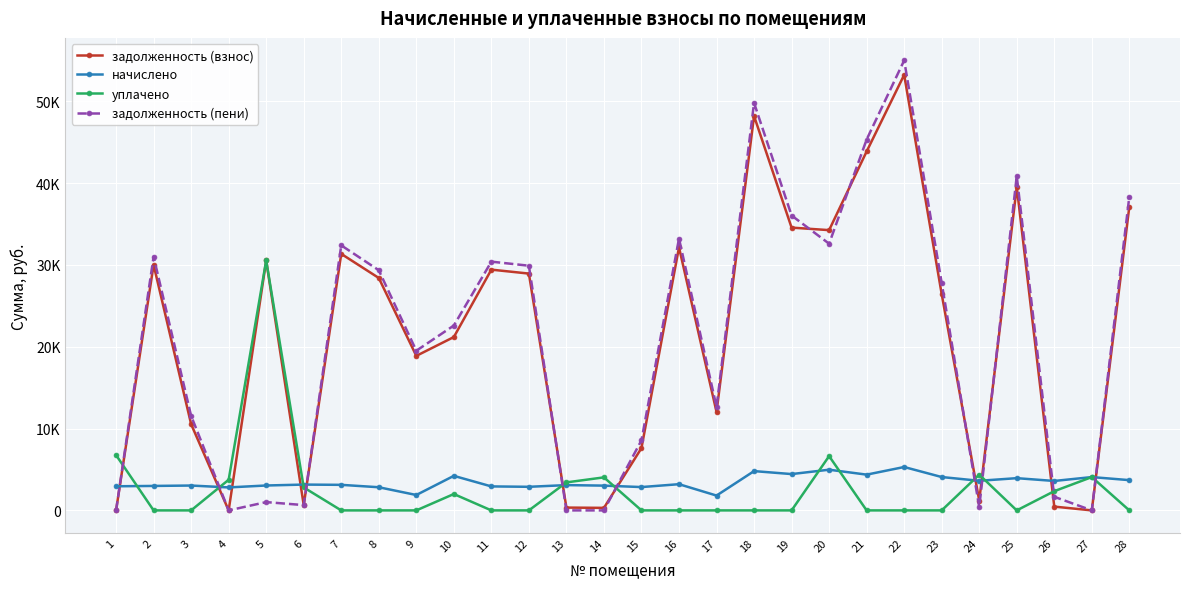

At which label does начислено reach its peak?

22